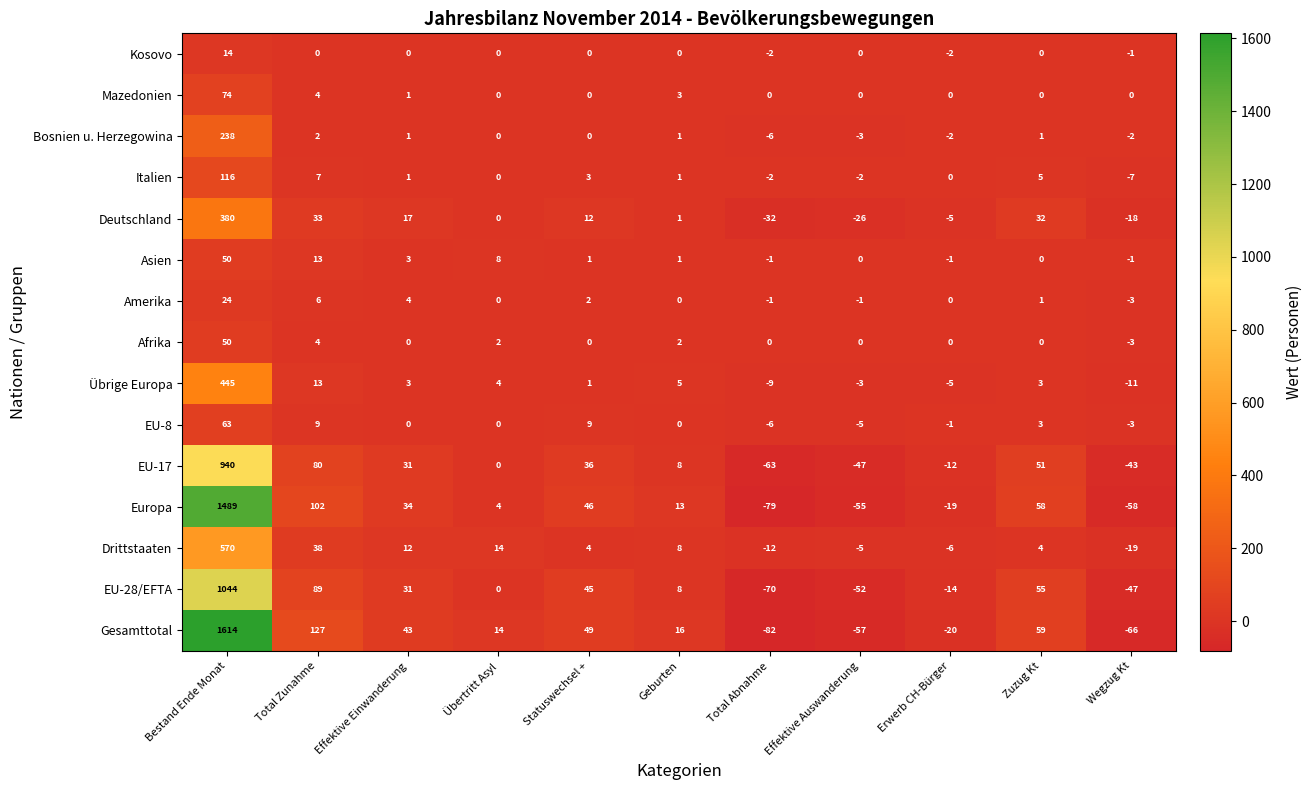

At which category is the sum across all series the highest?

Bestand Ende Monat